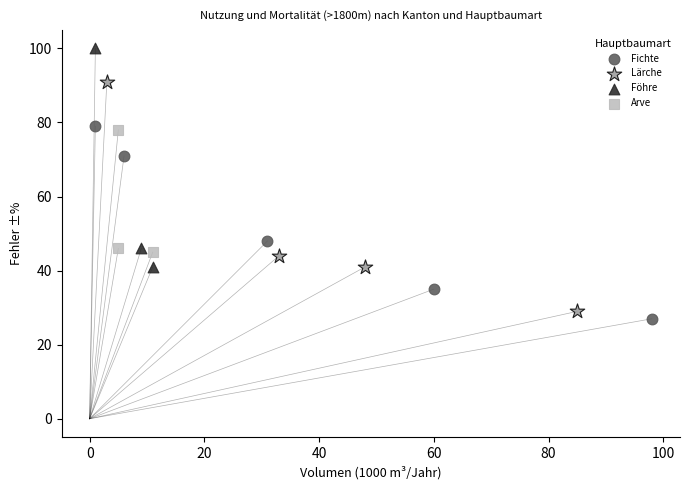

Which series has the largest Y range (max minus min)?

Lärche